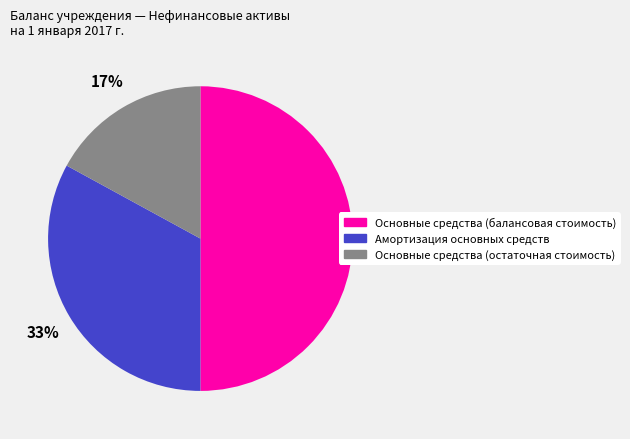

Does Основные средства (остаточная стоимость) represent more than half of the total?

No